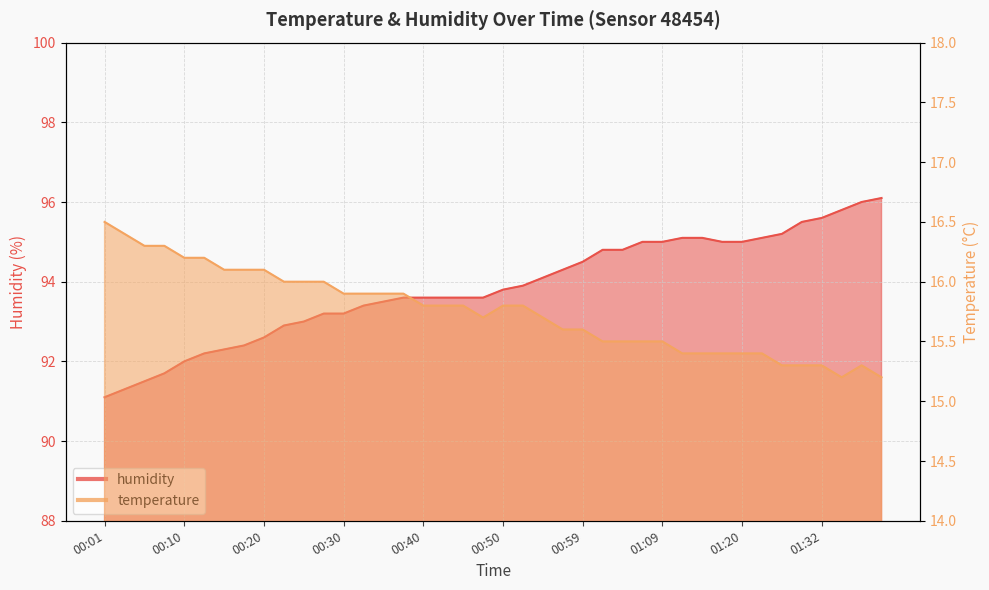

What is the maximum value shown in the chart?

96.1